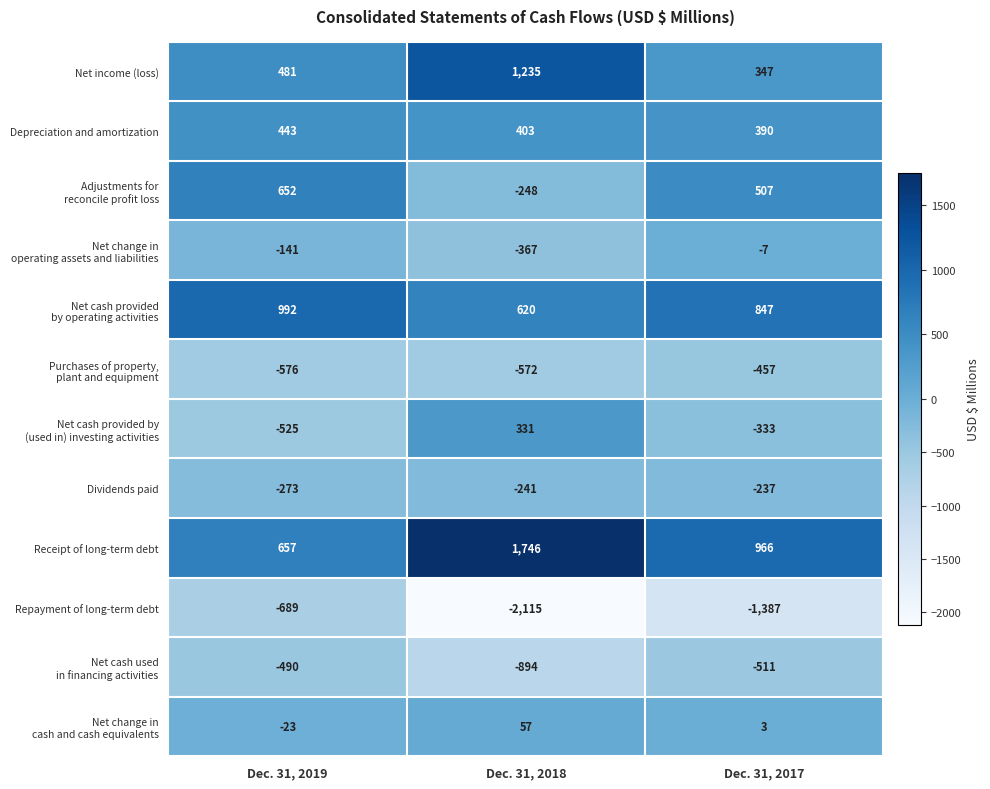

What is the maximum value shown in the chart?

1746